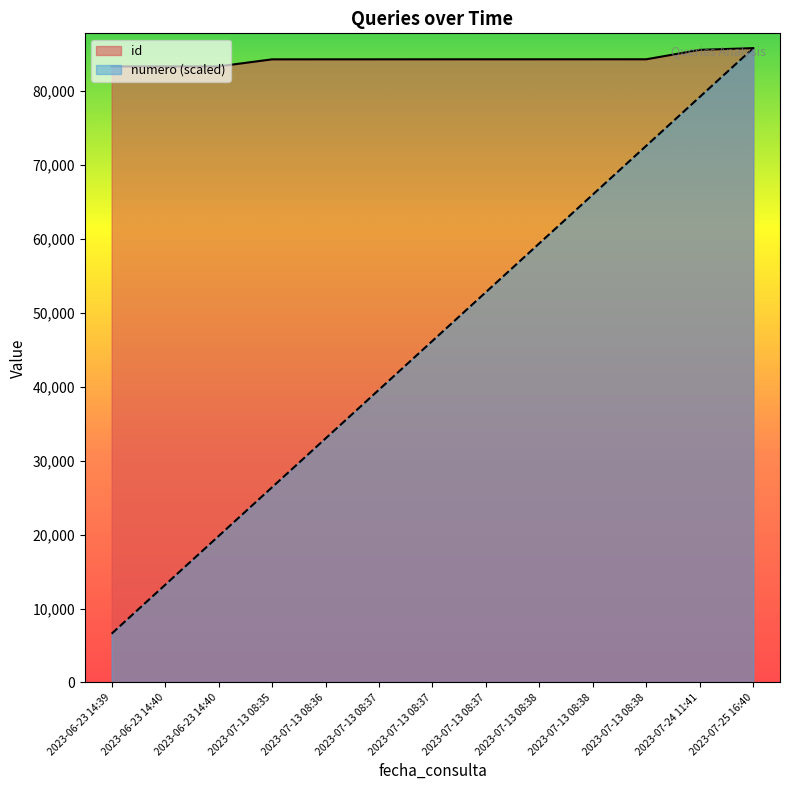

Reading left to right, what are all the values shown in this chart?

id: 83308.0	83306.0	83307.0	84260.0	84263.0	84265.0	84266.0	84267.0	84268.0	84269.0	84270.0	85543.0	85778.0
numero: 6598.3	13196.6	19794.9	26393.2	32991.5	39589.8	46188.2	52786.5	59384.8	65983.1	72581.4	79179.7	85778.0